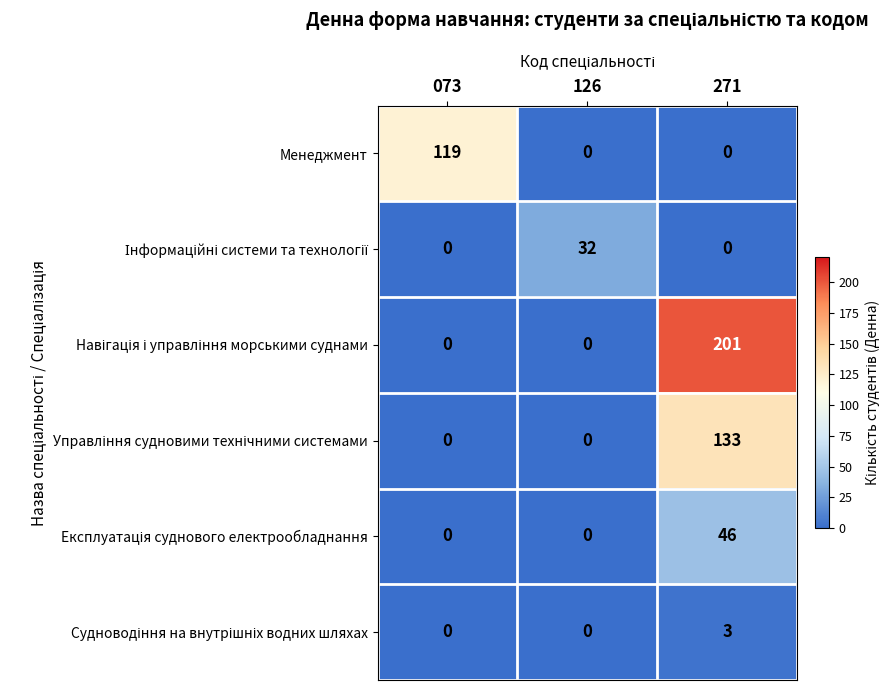

At which category is the sum across all series the highest?

271